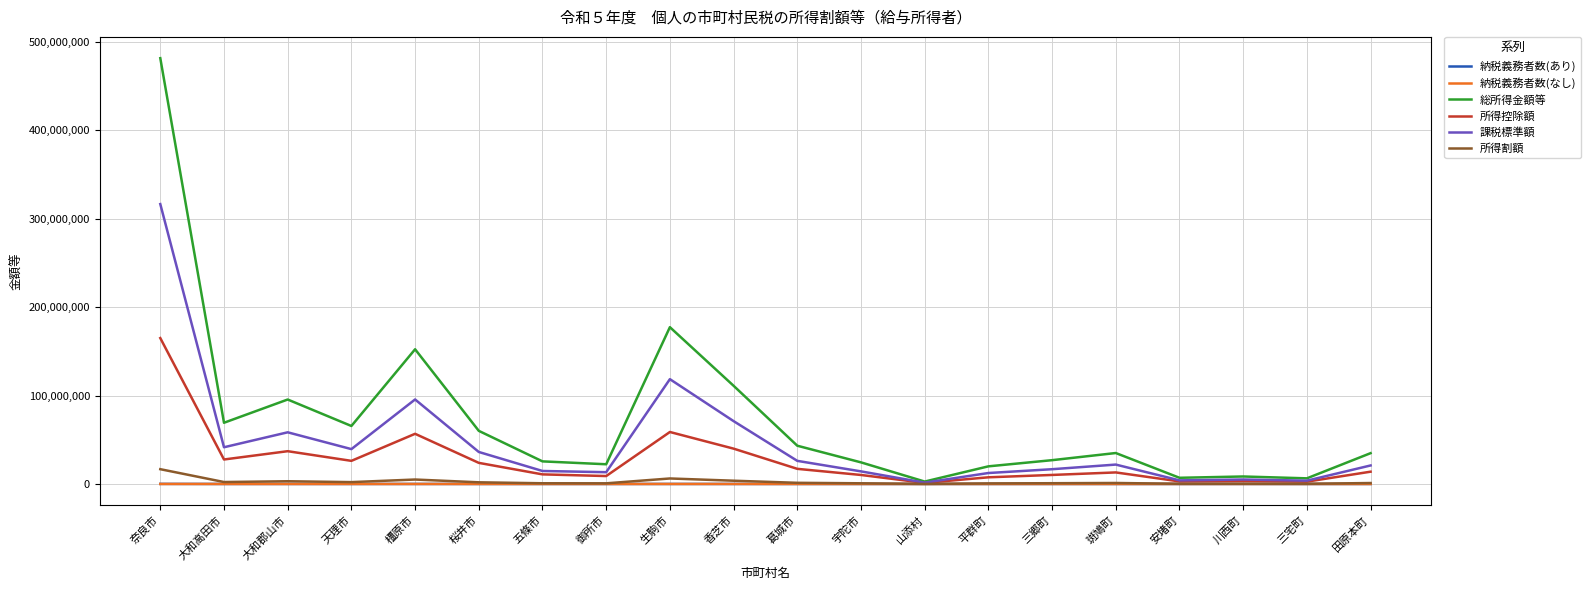

The 総所得金額等 series shows 481510174 at 奈良市. True or false?

True